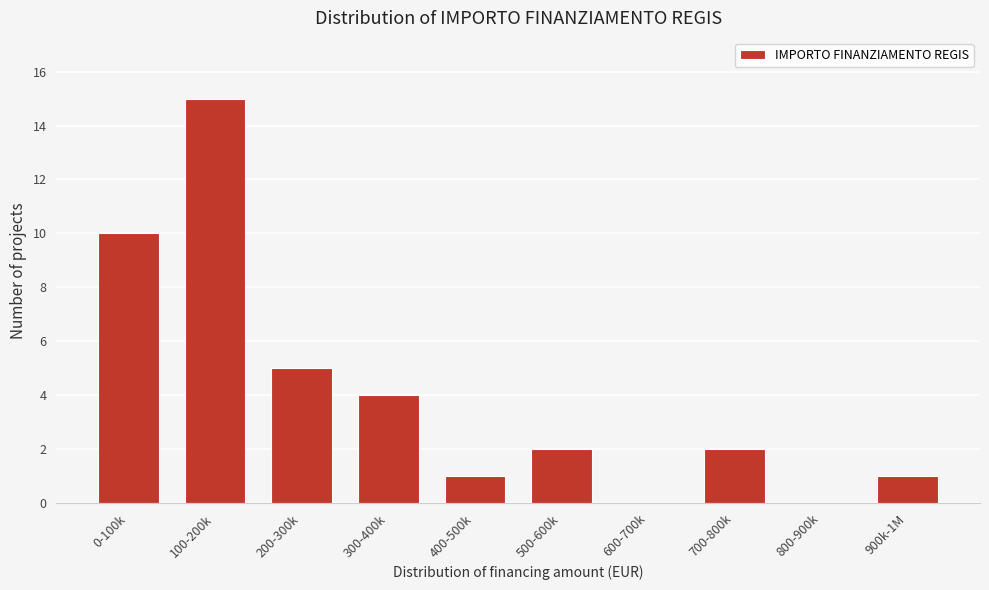

Reading right to left, transcribe all the data shown in this chart.

900k-1M=1	800-900k=0	700-800k=2	600-700k=0	500-600k=2	400-500k=1	300-400k=4	200-300k=5	100-200k=15	0-100k=10